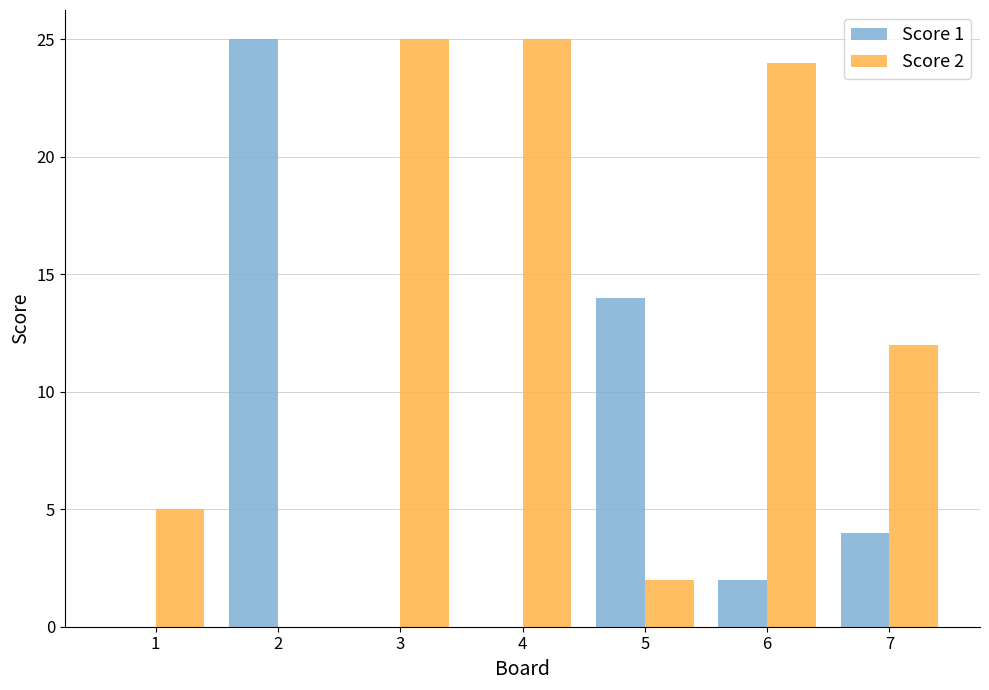

Where does the Score 1 series first go above 2?

2